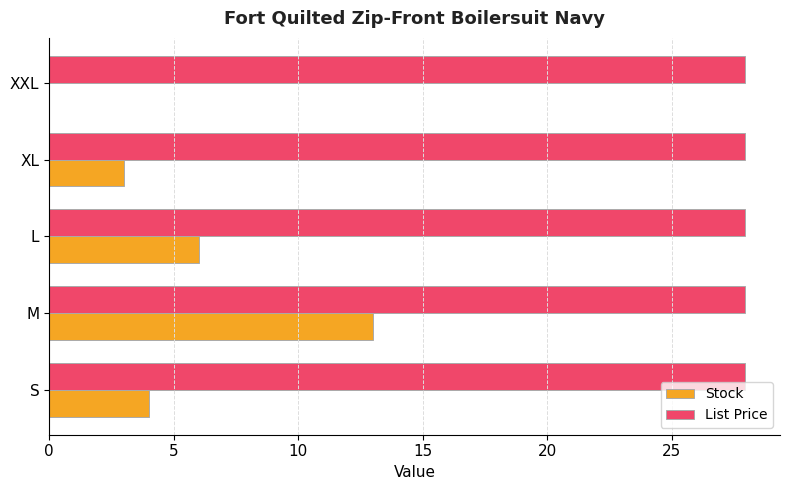

What is the sum of all List Price values?

139.8